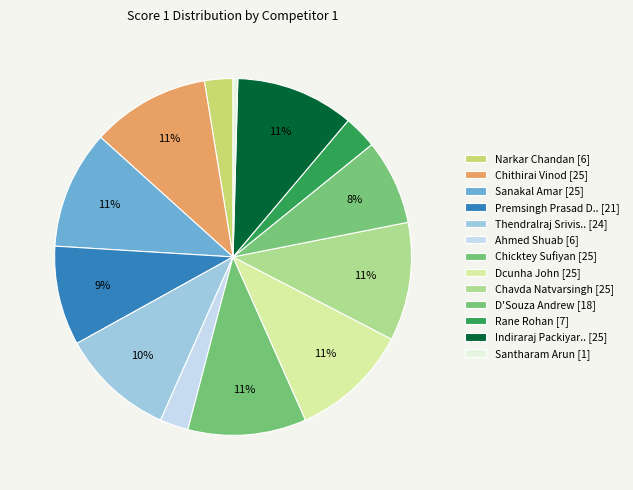

Is there any slice that represents more than half of the pie?

No